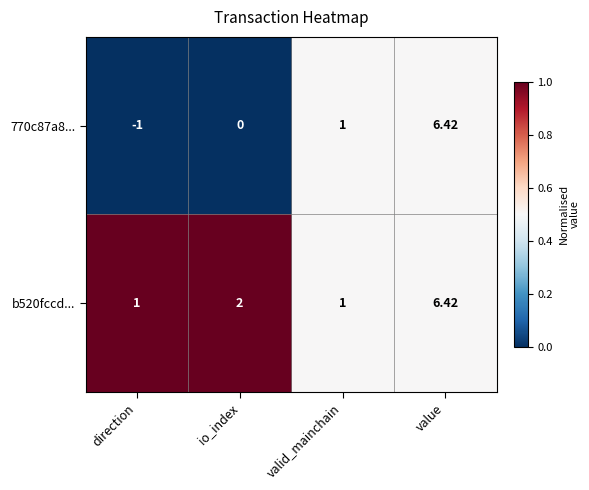

At which label is b520fccd... closest to 3?

io_index